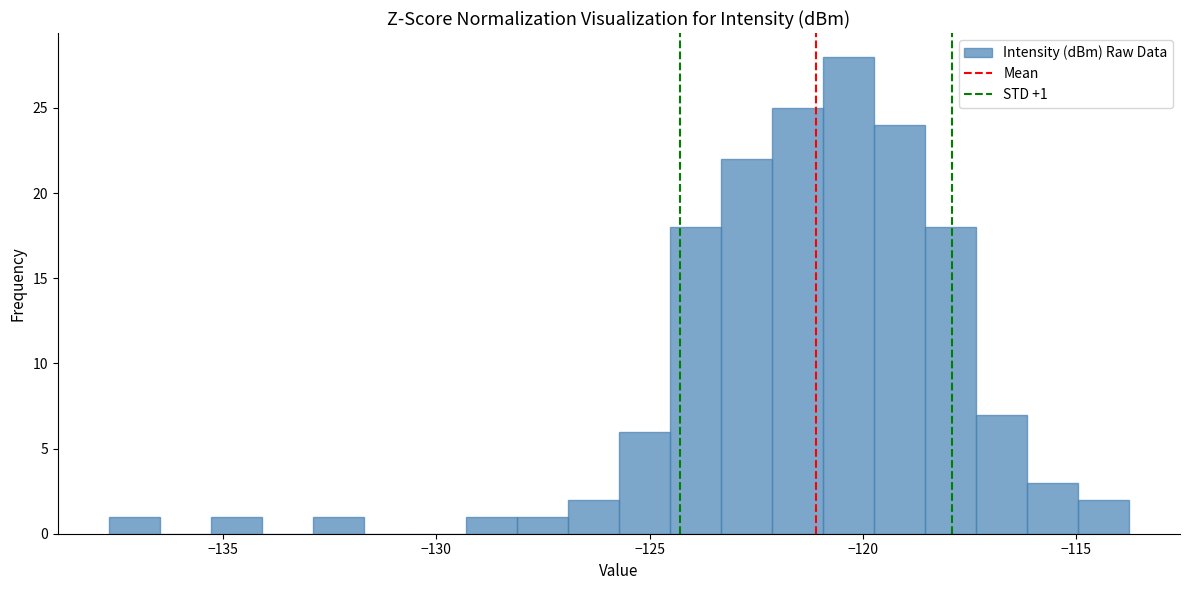

Around what value on the x-axis is the tallest bar? Give the approximate position of its centre, as read against the axis.

-120.5